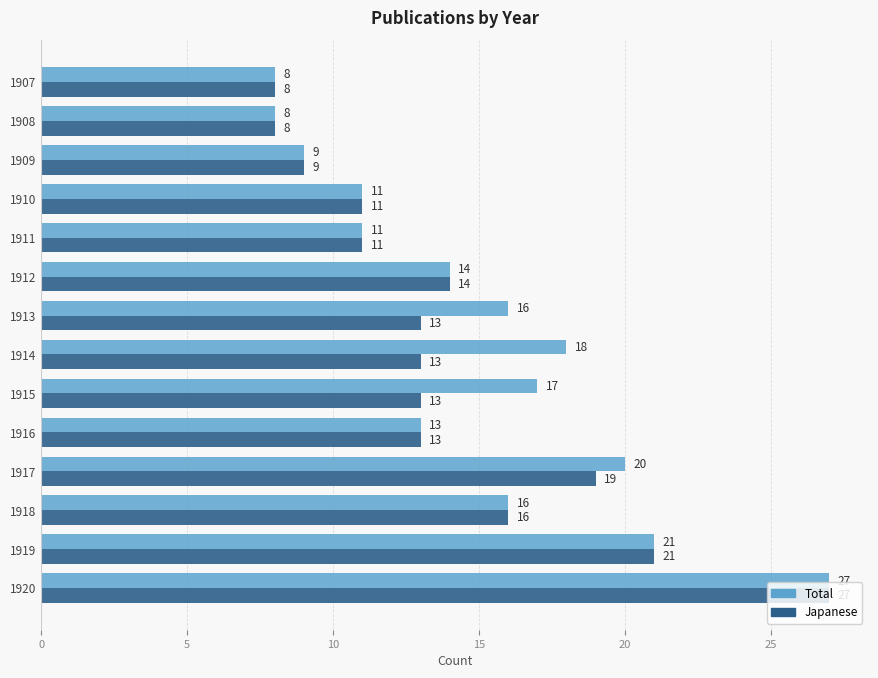

What is the maximum value shown in the chart?

27